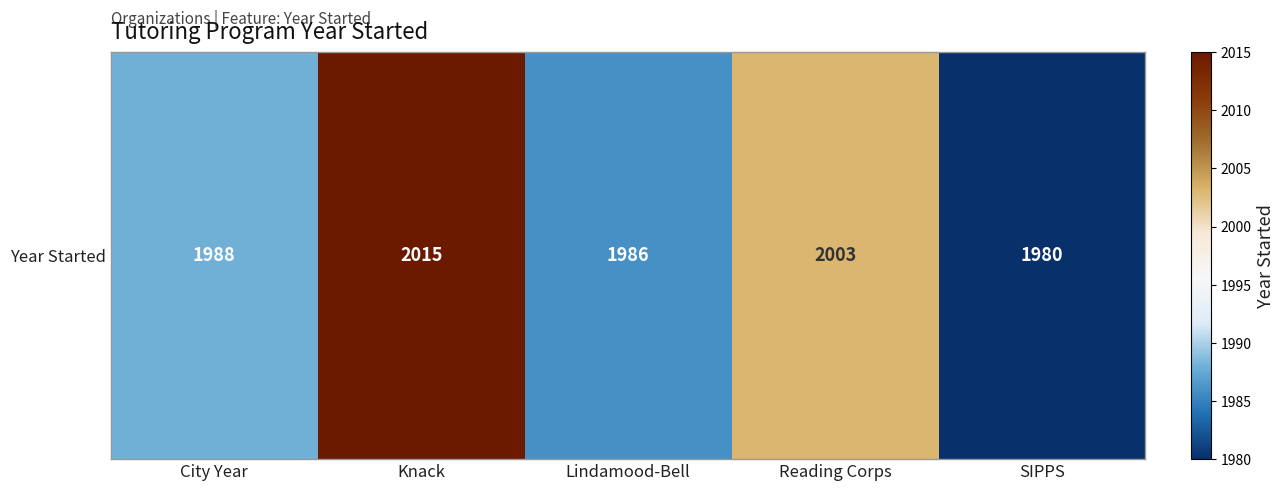

Reading left to right, list all the values displayed in this chart.

1988	2015	1986	2003	1980